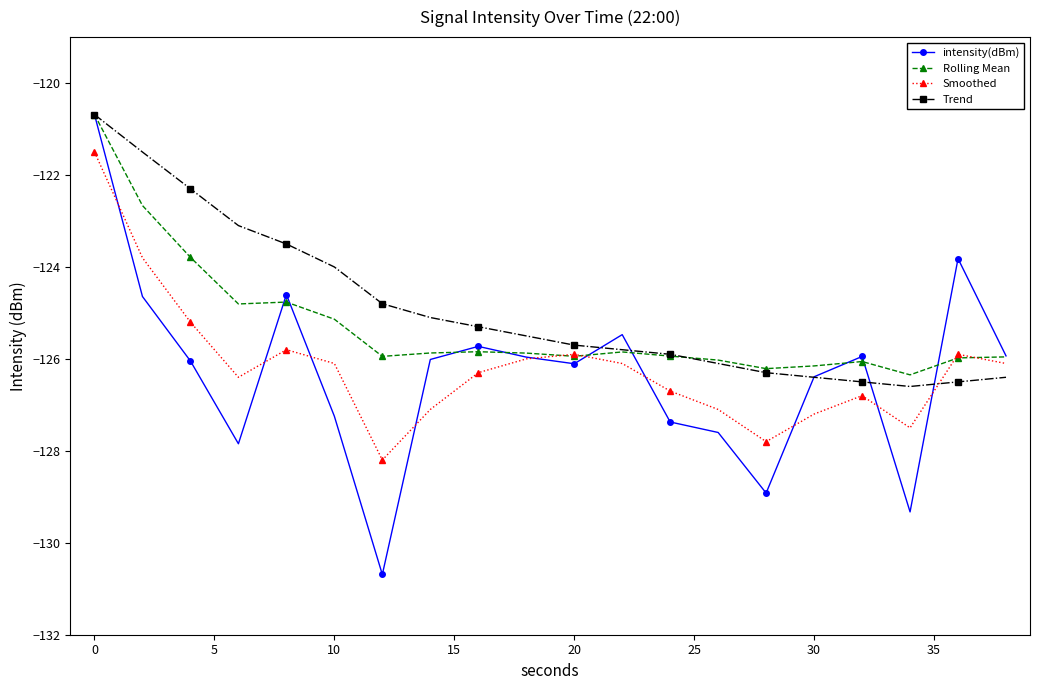

True or false: Smoothed and Trend intersect in this chart.

True